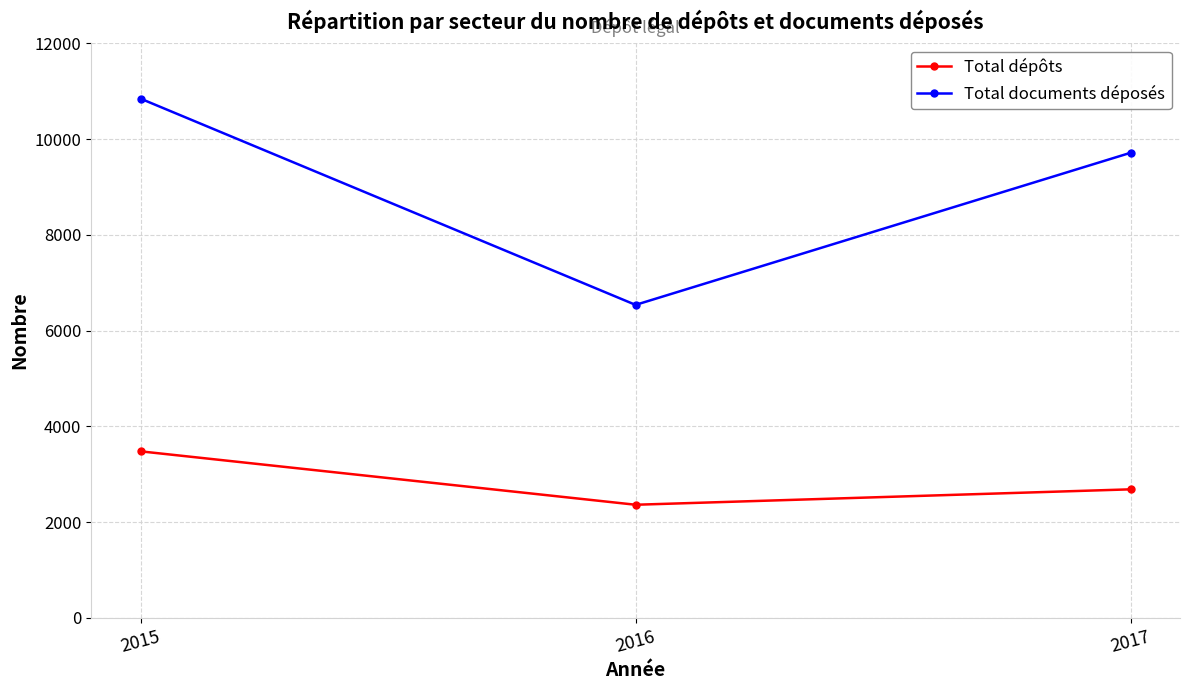

What are all the series names shown in the legend?

Total dépôts, Total documents déposés